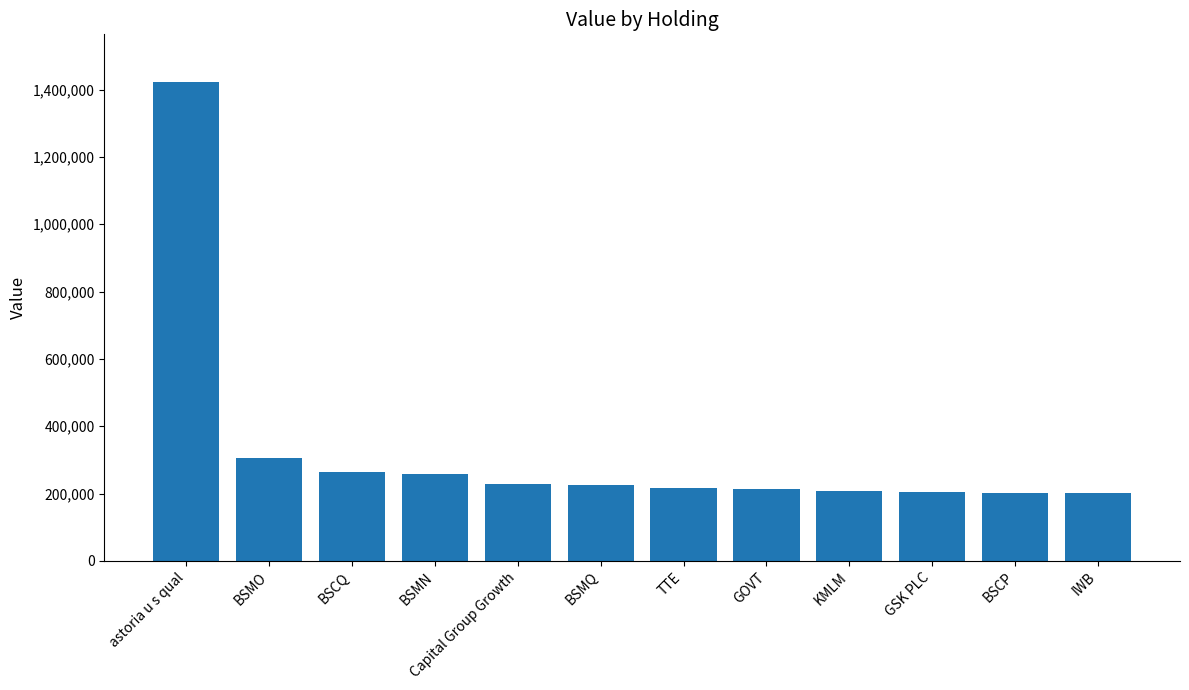

What is the sum of all values?

3945335